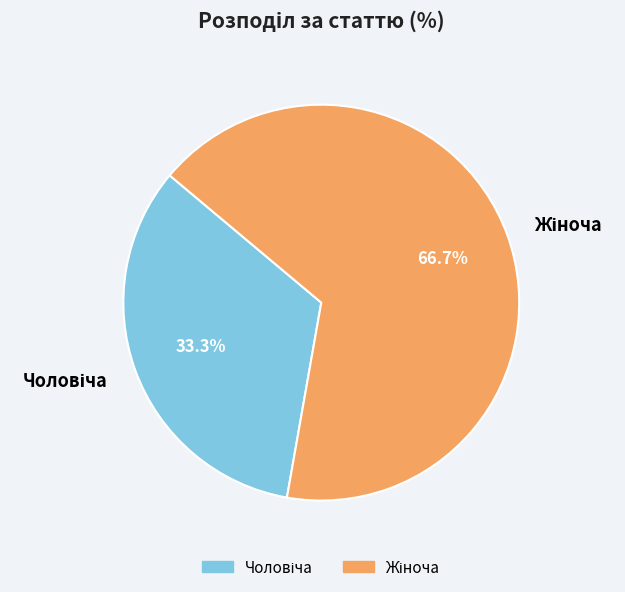

Is there a majority slice in this chart?

Yes